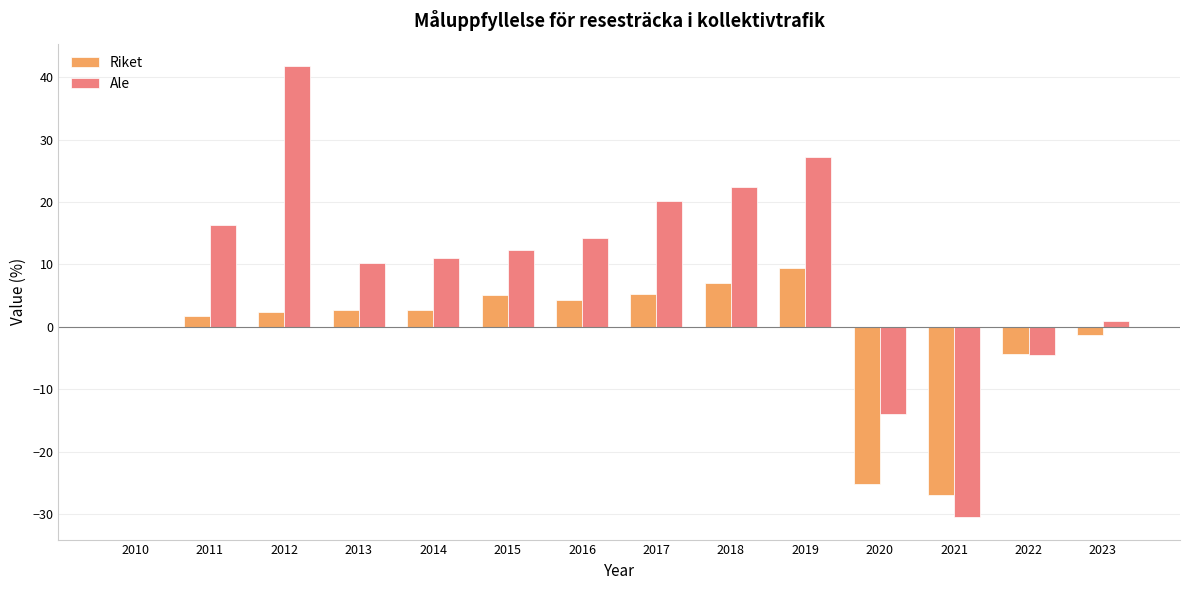

How many groups of bars are there?

14